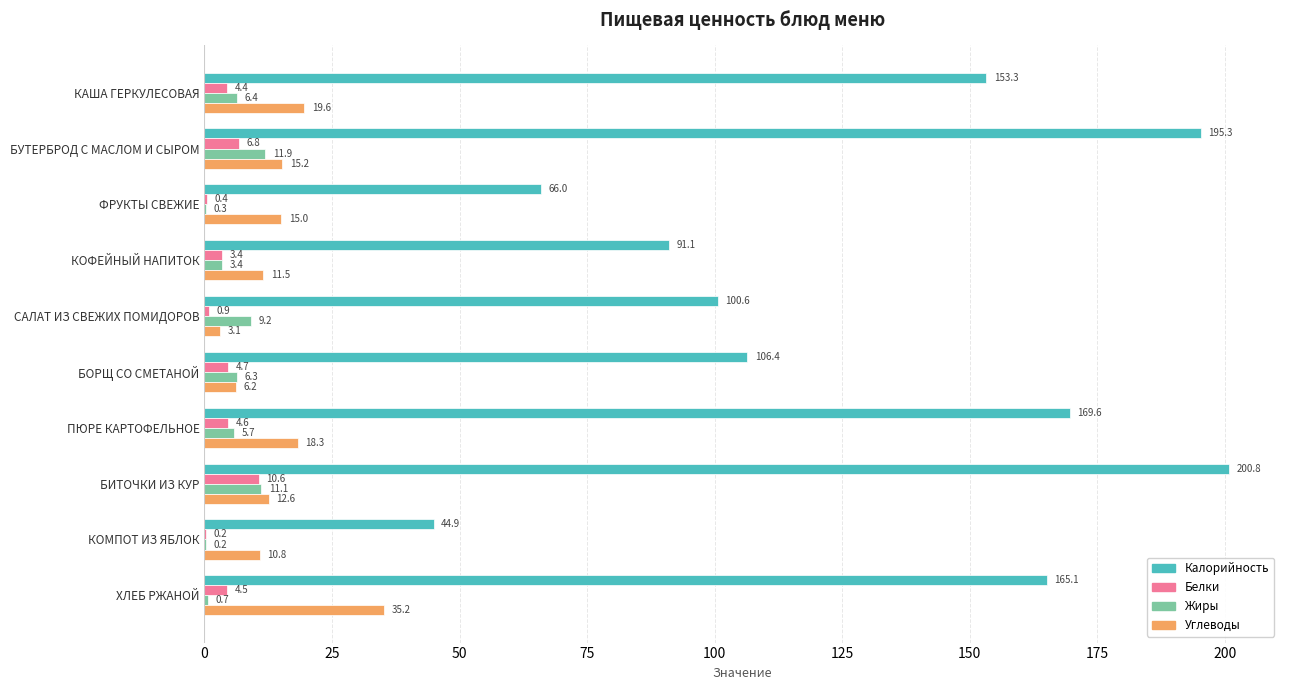

What is the sum of the Калорийность values at ФРУКТЫ СВЕЖИЕ and БИТОЧКИ ИЗ КУР?

266.8